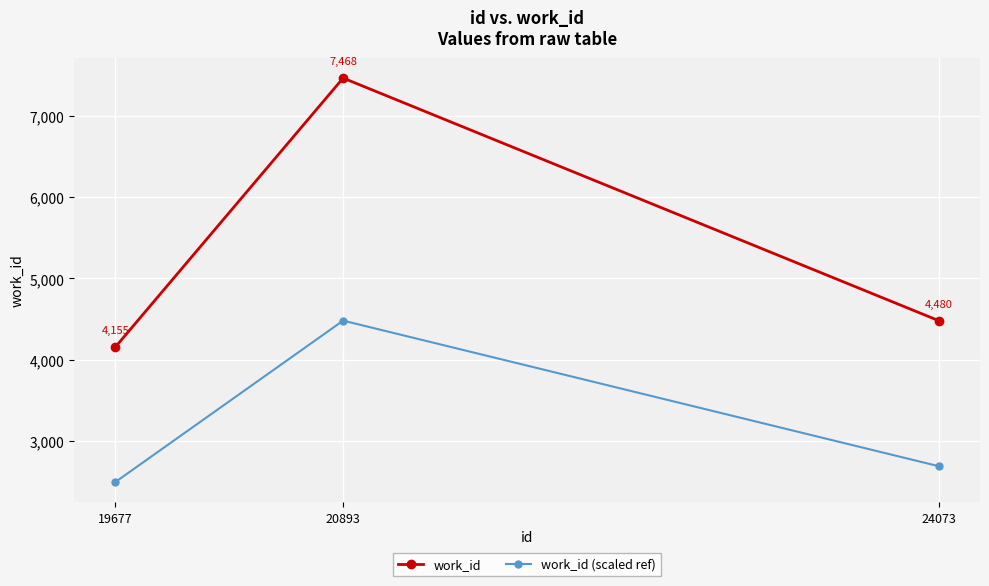

The value of work_id at 19677 is 1515.7. True or false?

False